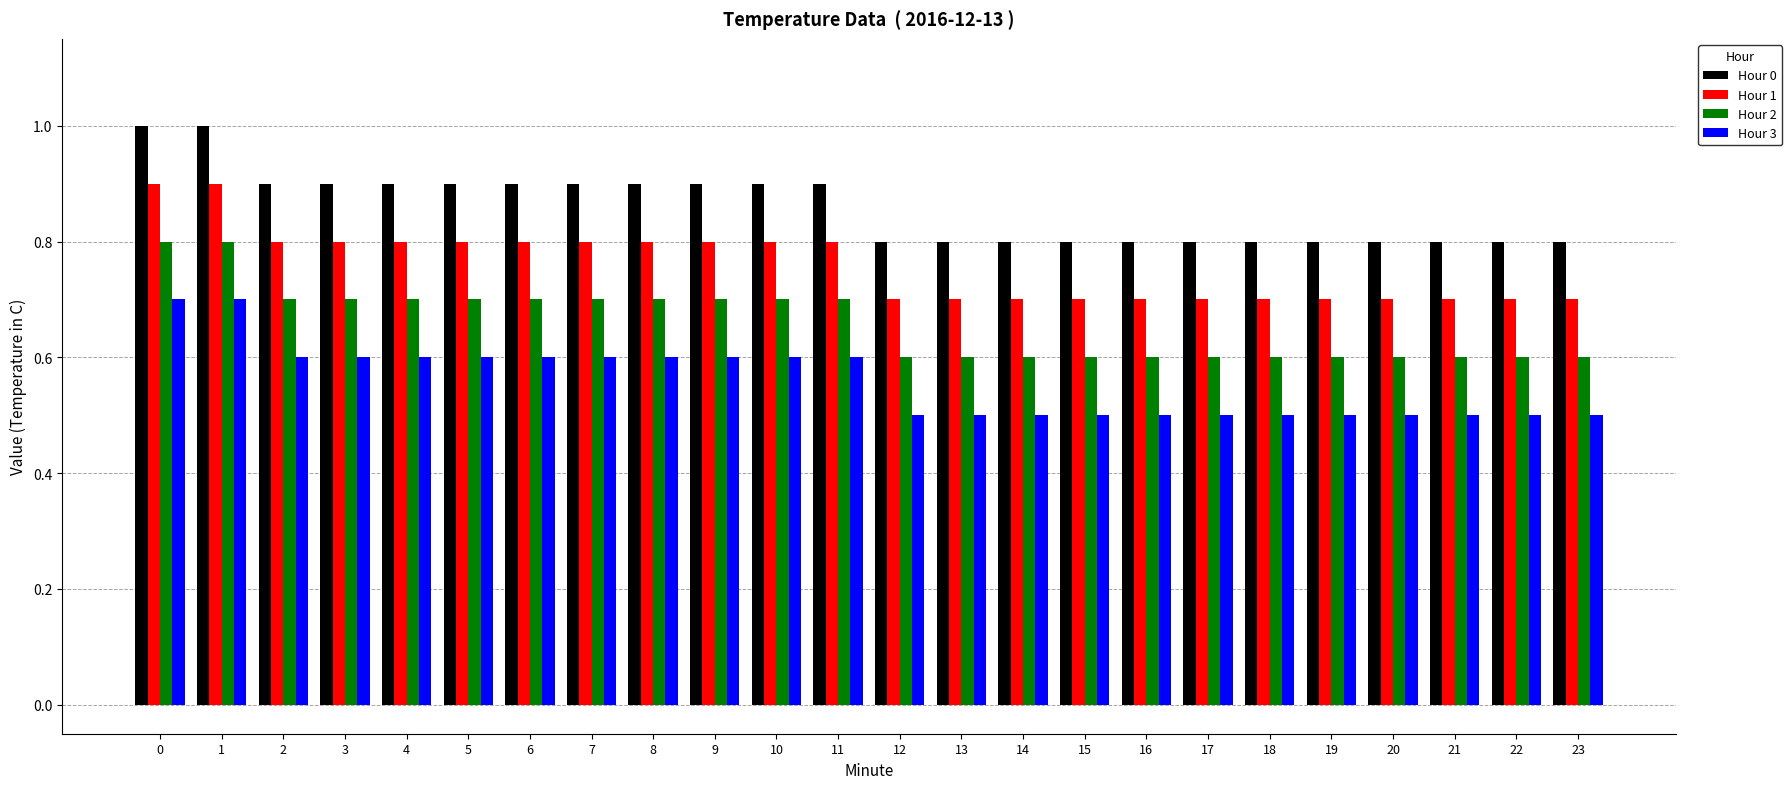

What is the difference between the highest and lowest values at 16?

0.3